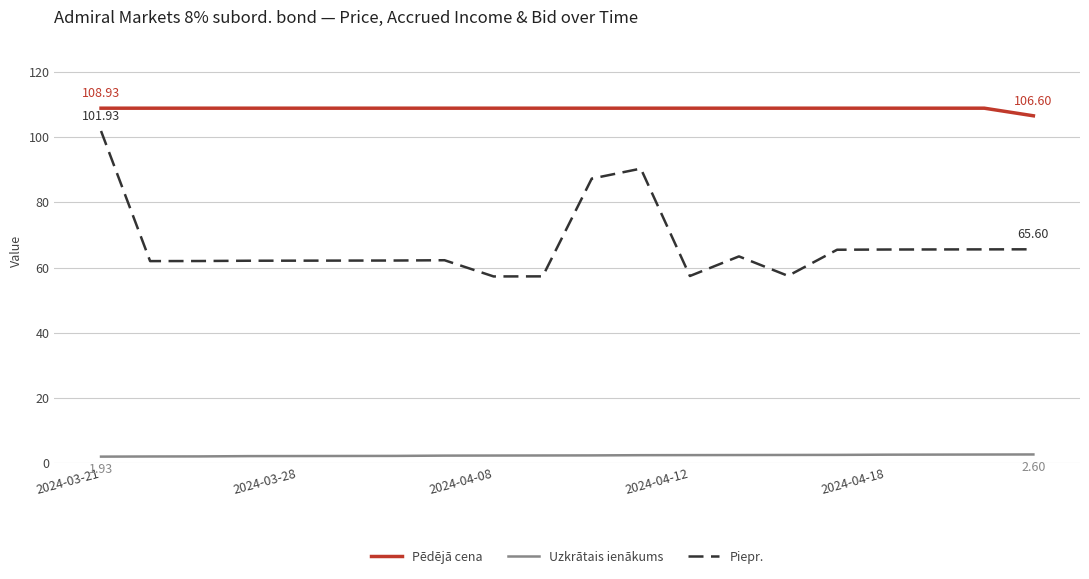

Which series has the largest total across all categories?

Pēdējā cena